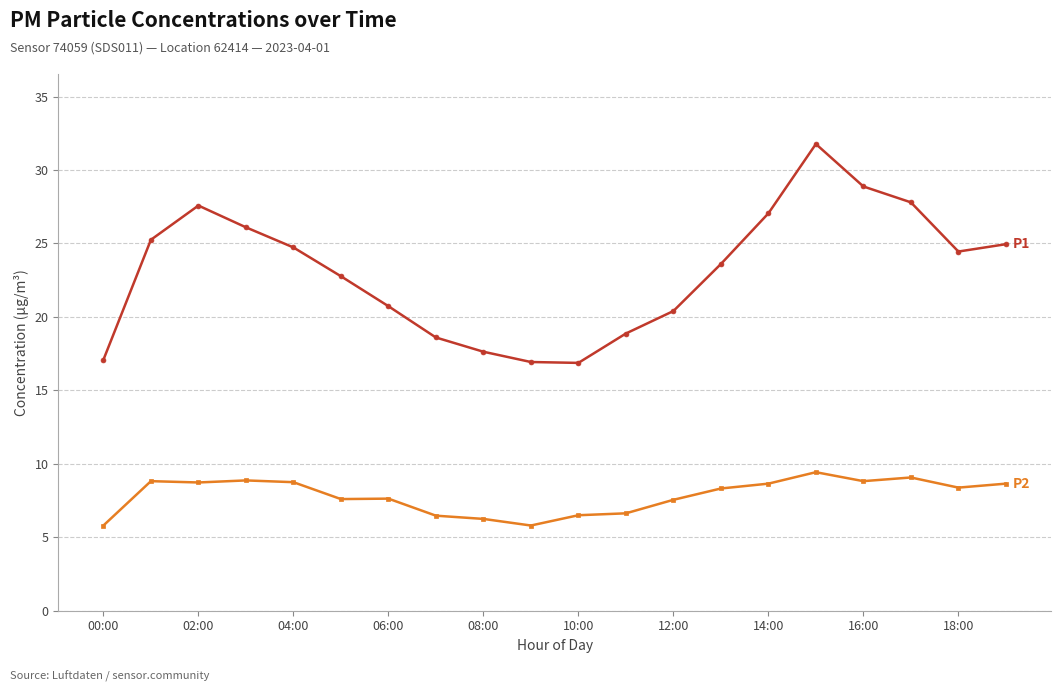

What is the minimum value shown in the chart?

5.8